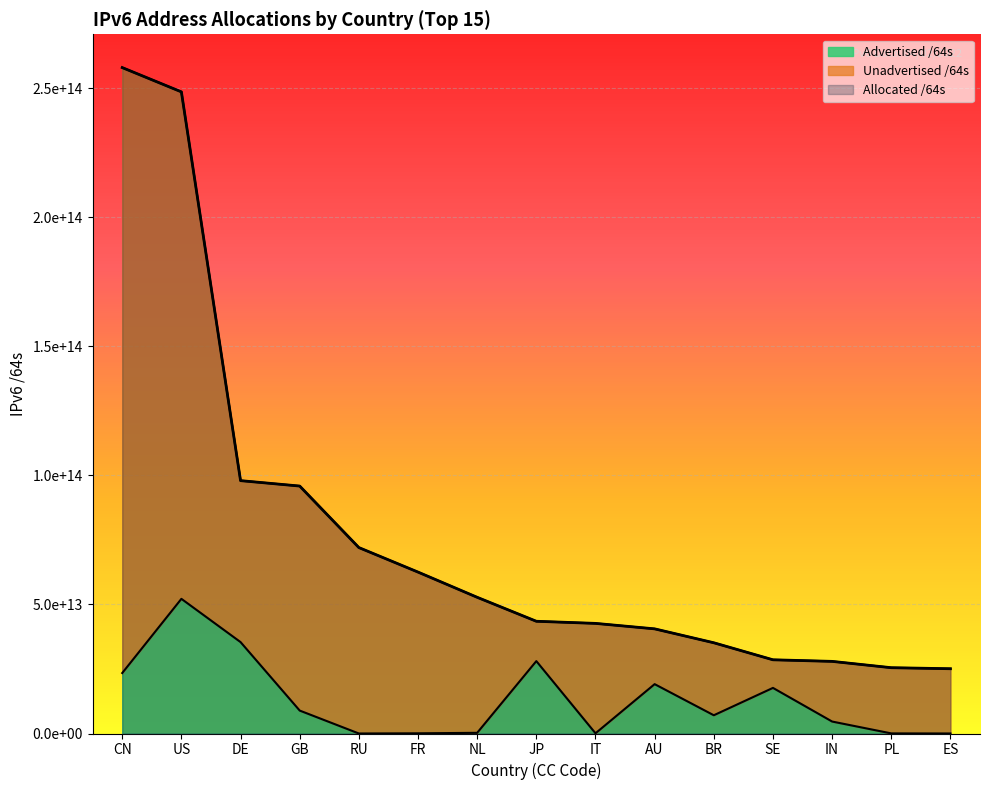

What is the total value across all series at NL?

105782937976832